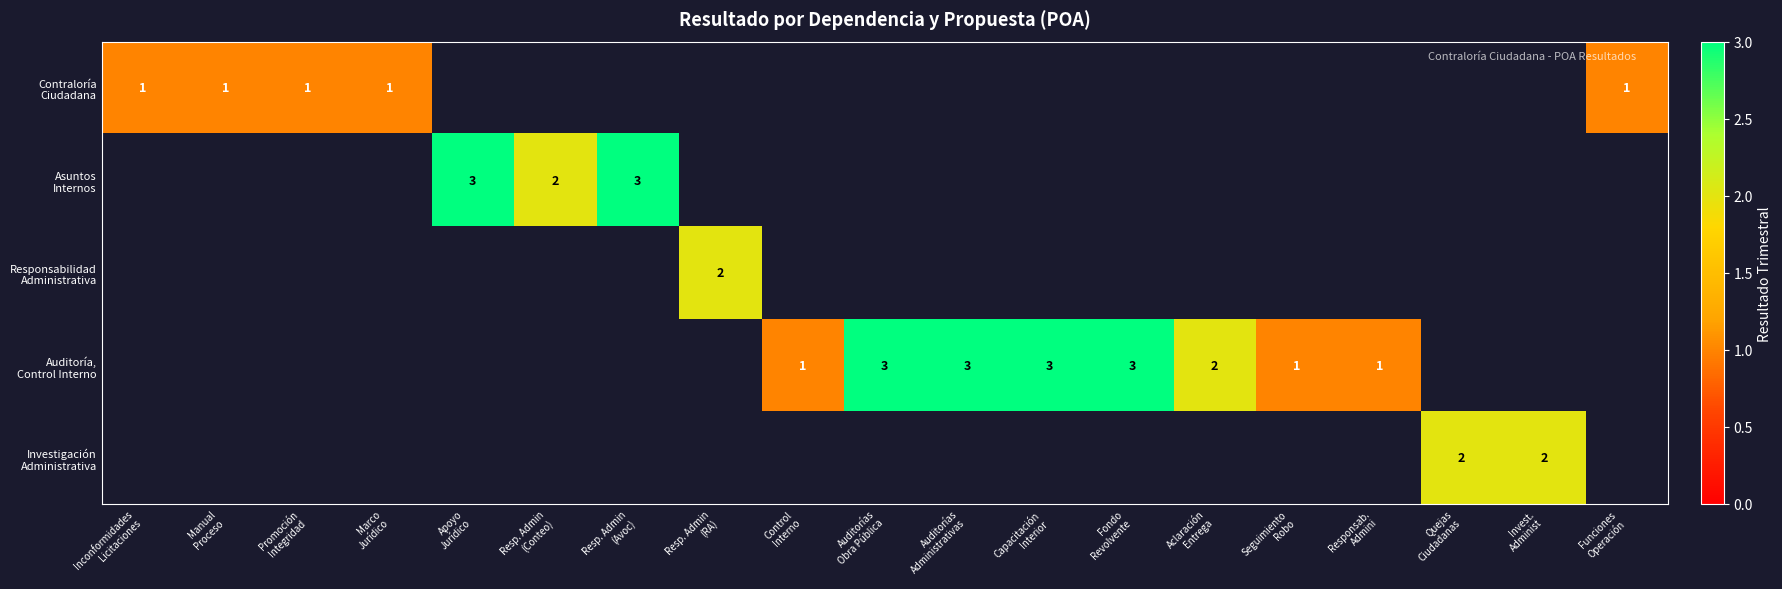

What is the difference between the second highest and second lowest values in the Auditoría, Control Interno series?

2.0